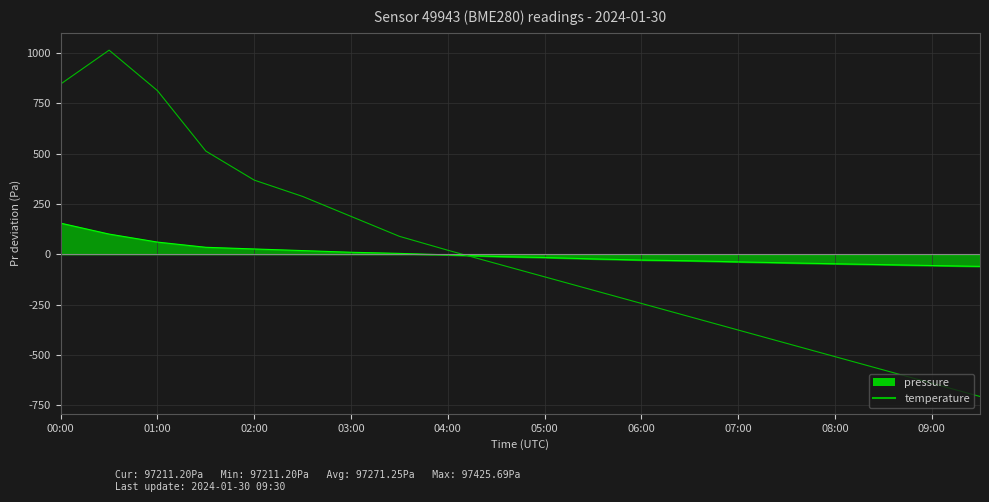

What is the difference between the maximum and minimum values in the temperature series?

1719.0